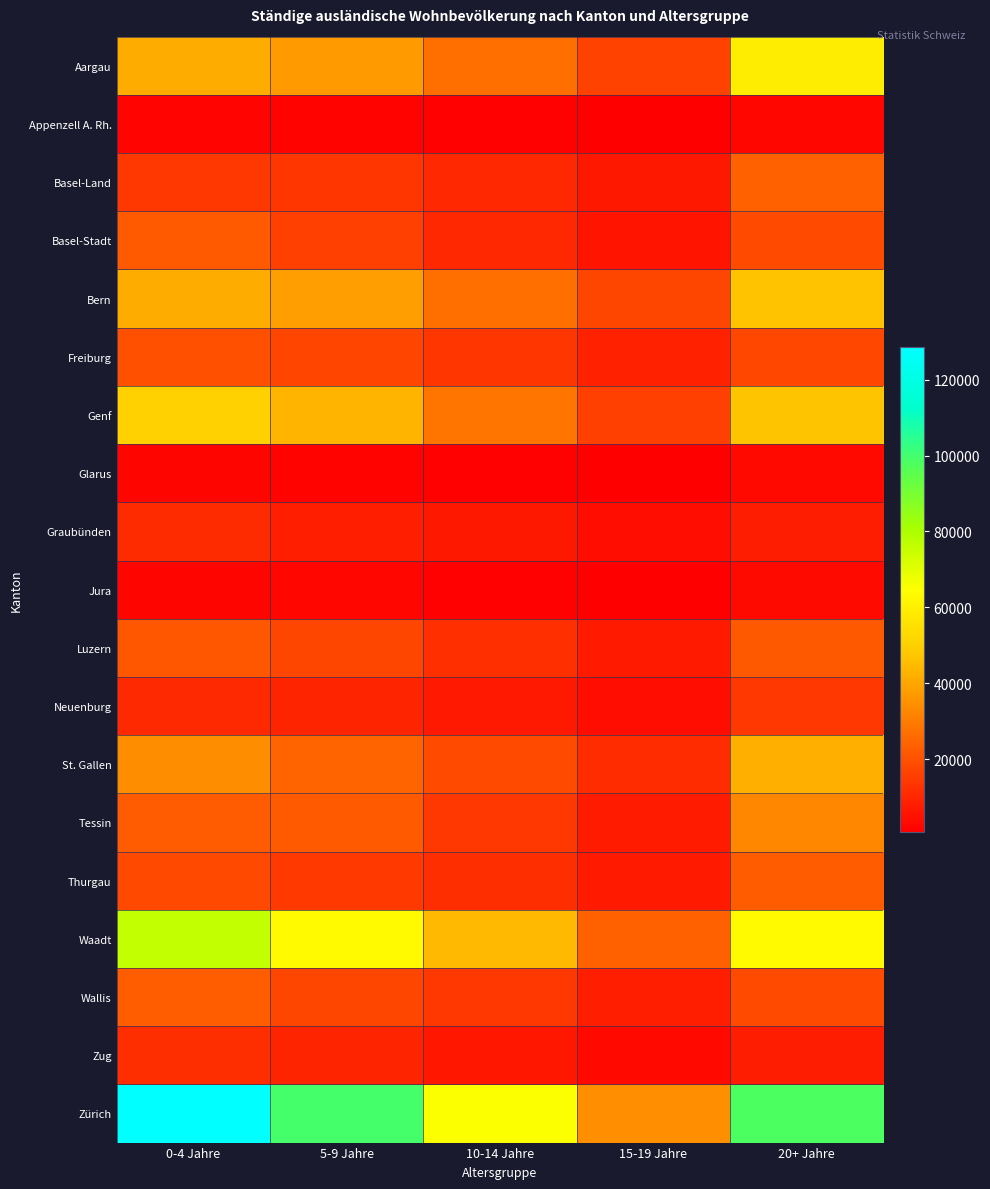

Between 15-19 Jahre and 10-14 Jahre, which is larger?

10-14 Jahre